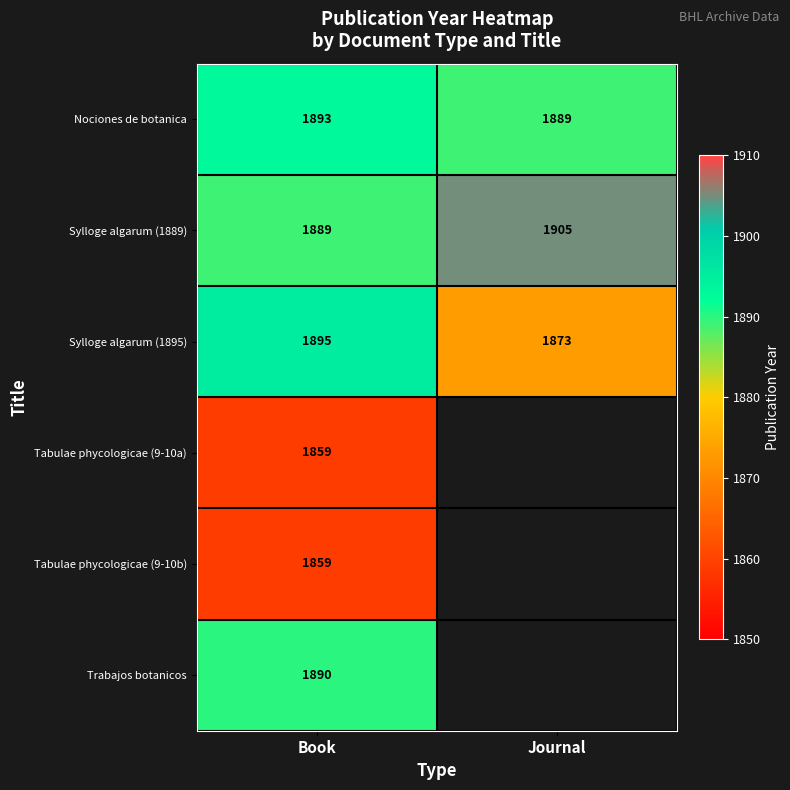

At which category is the sum across all series the highest?

Book